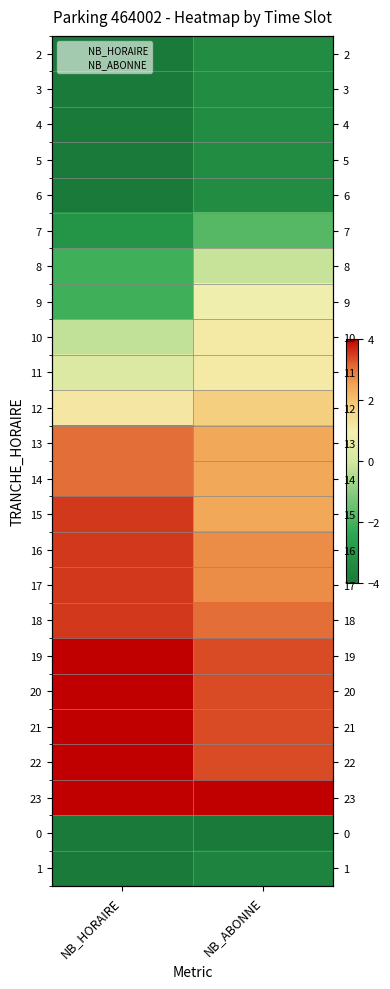

Count the number of categories in the chart.

2